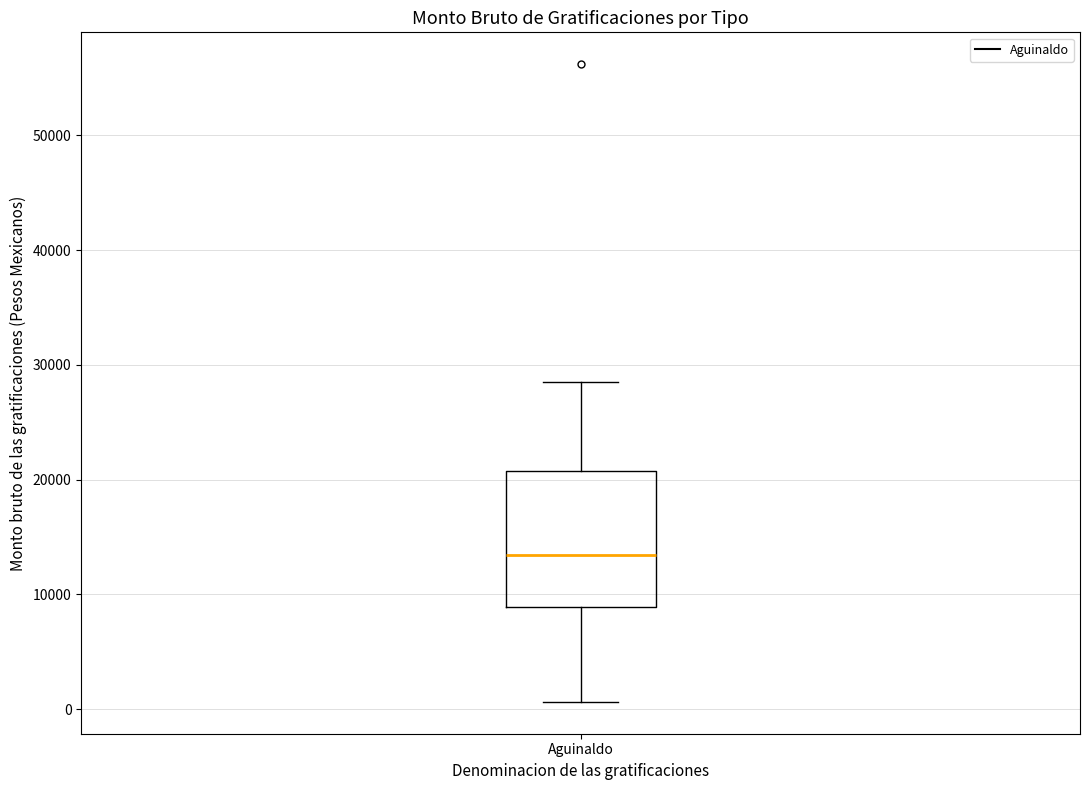

Where does the median line of the box for Aguinaldo sit on the y-axis? The values are not printed on the chart, so give them approximately, as read against the axis.

13000